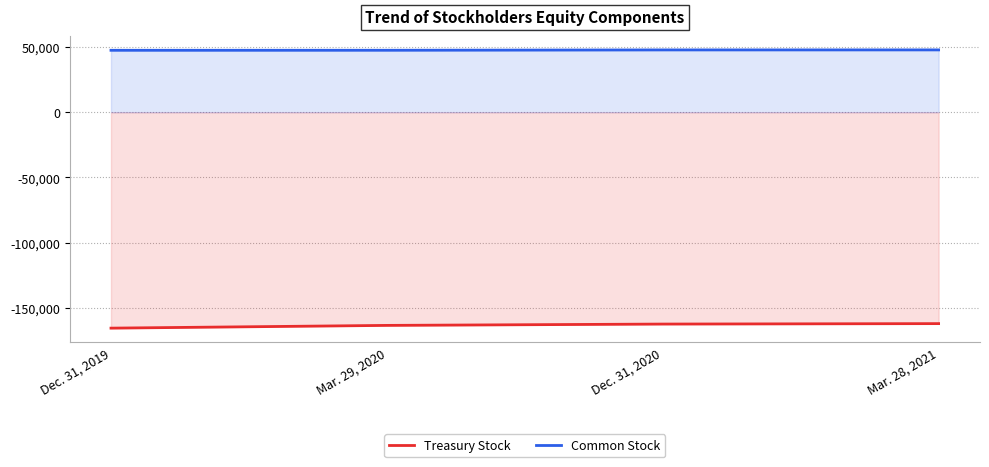

Read the Treasury Stock value at Mar. 28, 2021, to the nearest 100.

-162200